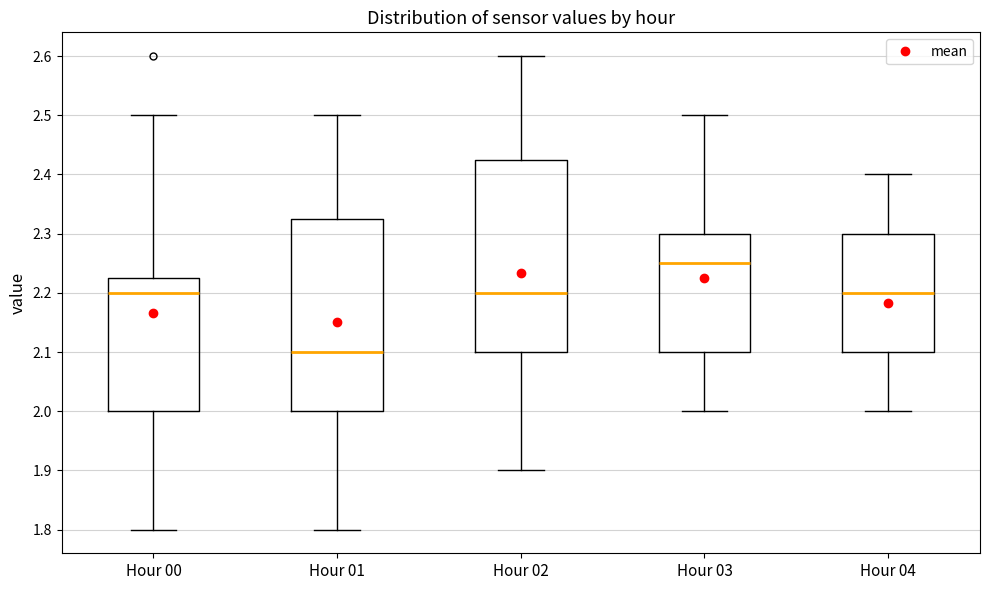

Reading left to right, transcribe this box plot: for each box, give where its median line is, the range the box spans, and where its two whiskers end, as read against the y-axis. The values are not printed on the chart, so give them approximately, as read against the axis.

Hour 00: median 2.20, box 2.00 to 2.23, whiskers 1.80 to 2.50
Hour 01: median 2.10, box 2.00 to 2.33, whiskers 1.80 to 2.50
Hour 02: median 2.20, box 2.10 to 2.43, whiskers 1.90 to 2.60
Hour 03: median 2.25, box 2.10 to 2.30, whiskers 2.00 to 2.50
Hour 04: median 2.20, box 2.10 to 2.30, whiskers 2.00 to 2.40